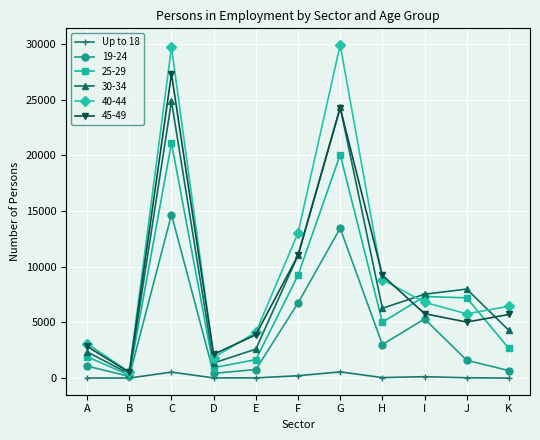

True or false: 45-49 has more than 1 points higher than both neighbors.

True